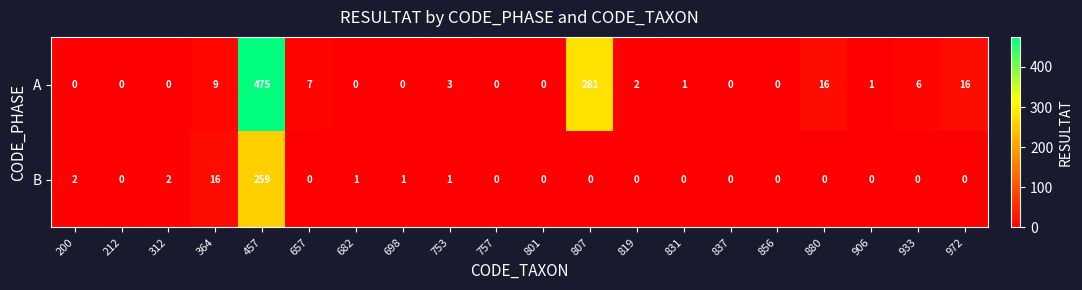

What is the maximum value shown in the chart?

475